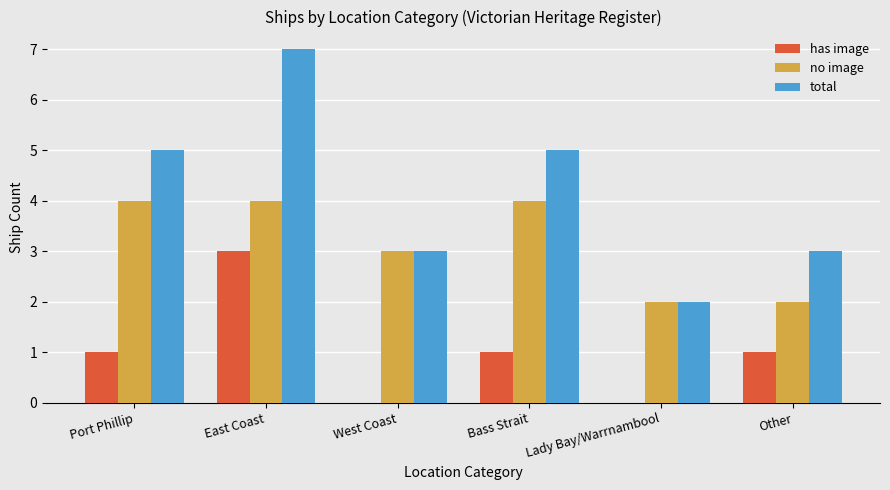

How many categories are shown in the chart?

6